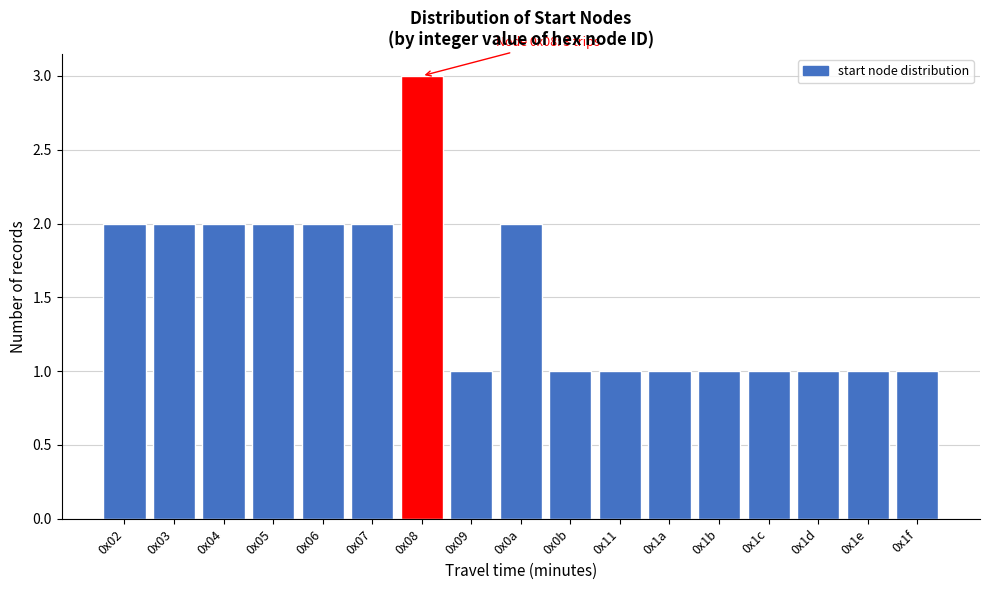

Reading left to right, transcribe all the data shown in this chart.

2	2	2	2	2	2	3	1	2	1	1	1	1	1	1	1	1